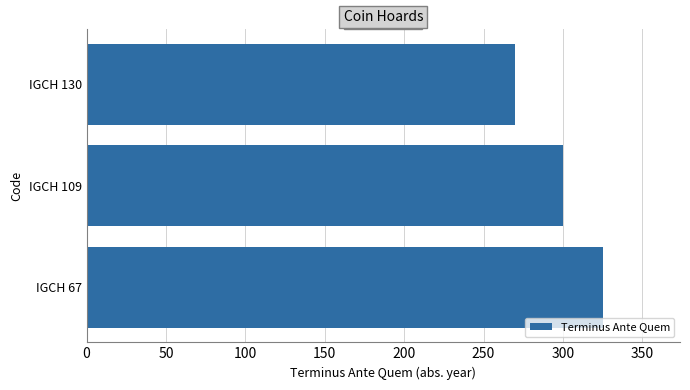

Between IGCH 130 and IGCH 67, which is larger?

IGCH 67